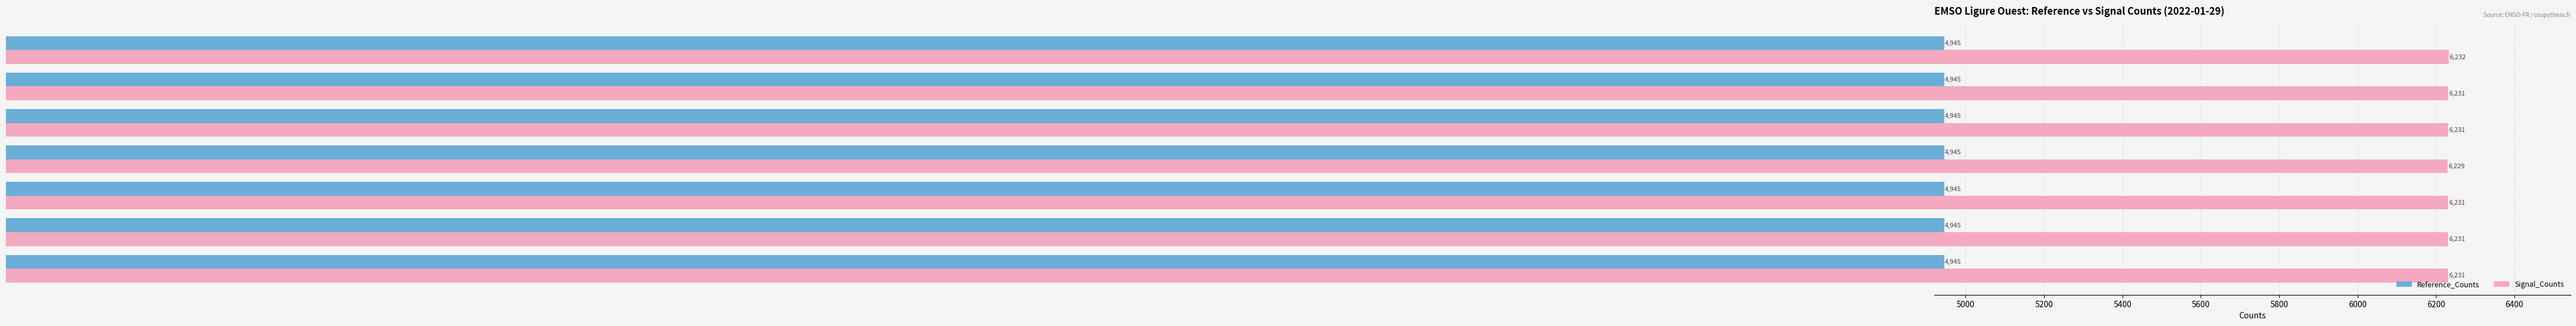

What is the minimum value for Reference_Counts?

4945